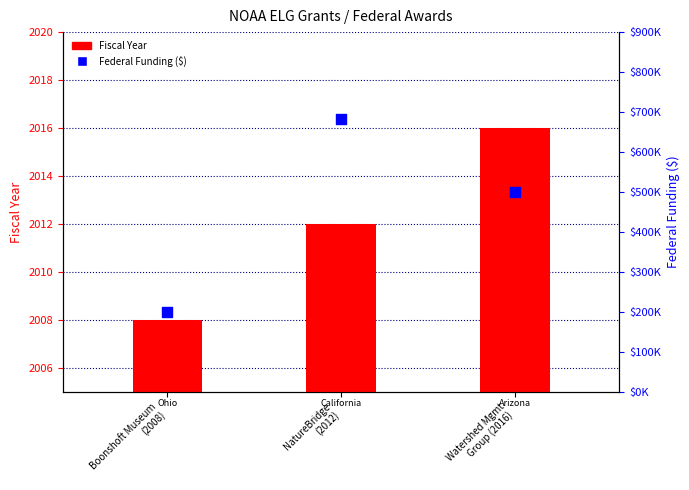

Which series reaches the minimum Y coordinate?

Fiscal Year